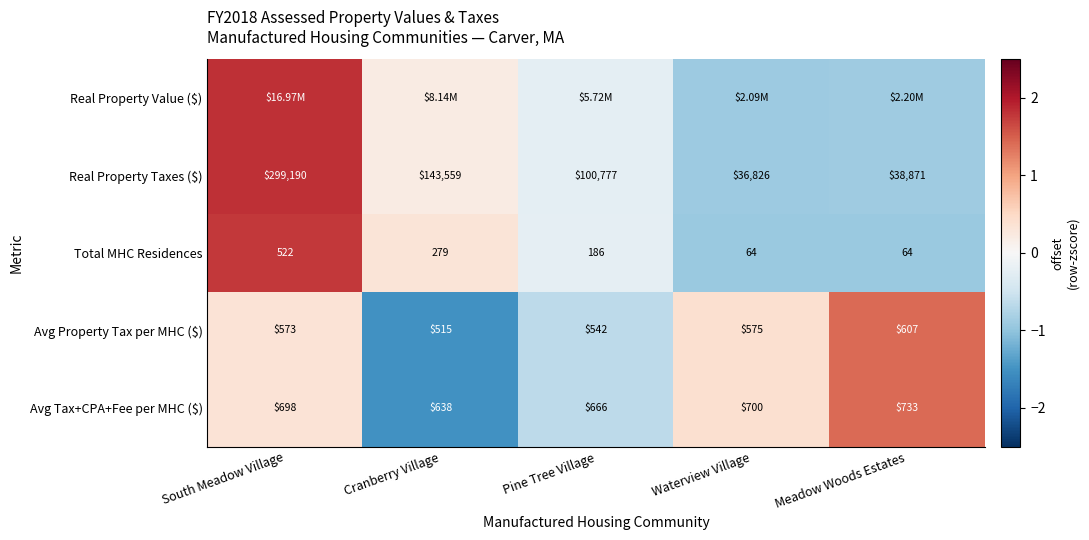

At which label is Avg Property Tax per MHC ($) closest to 561?

South Meadow Village